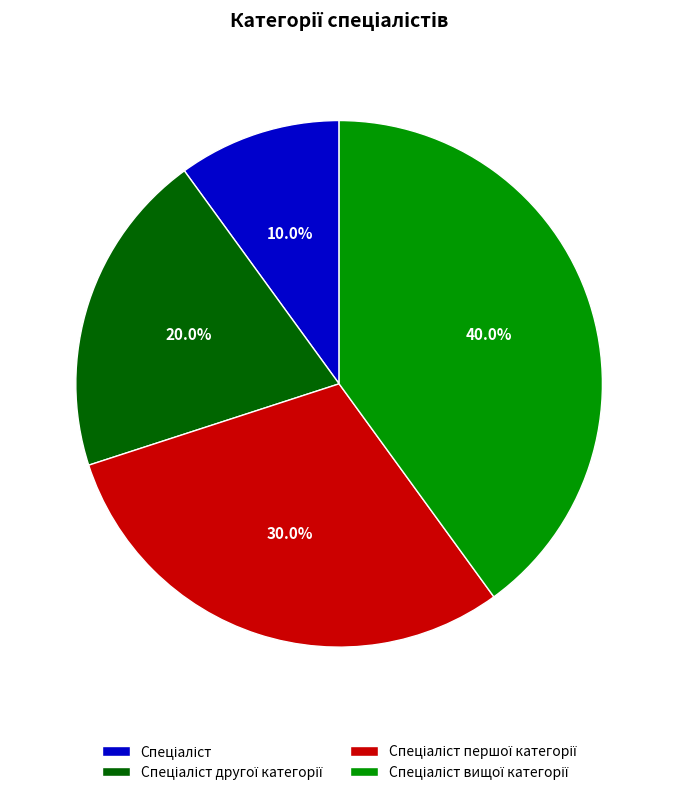

Is there any slice that represents more than half of the pie?

No